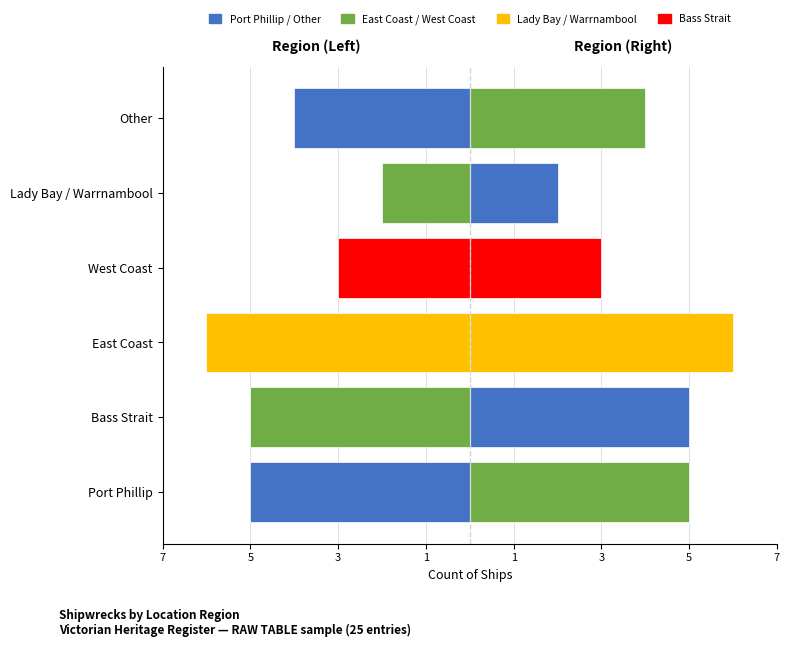

What is the maximum value shown in the chart?

6